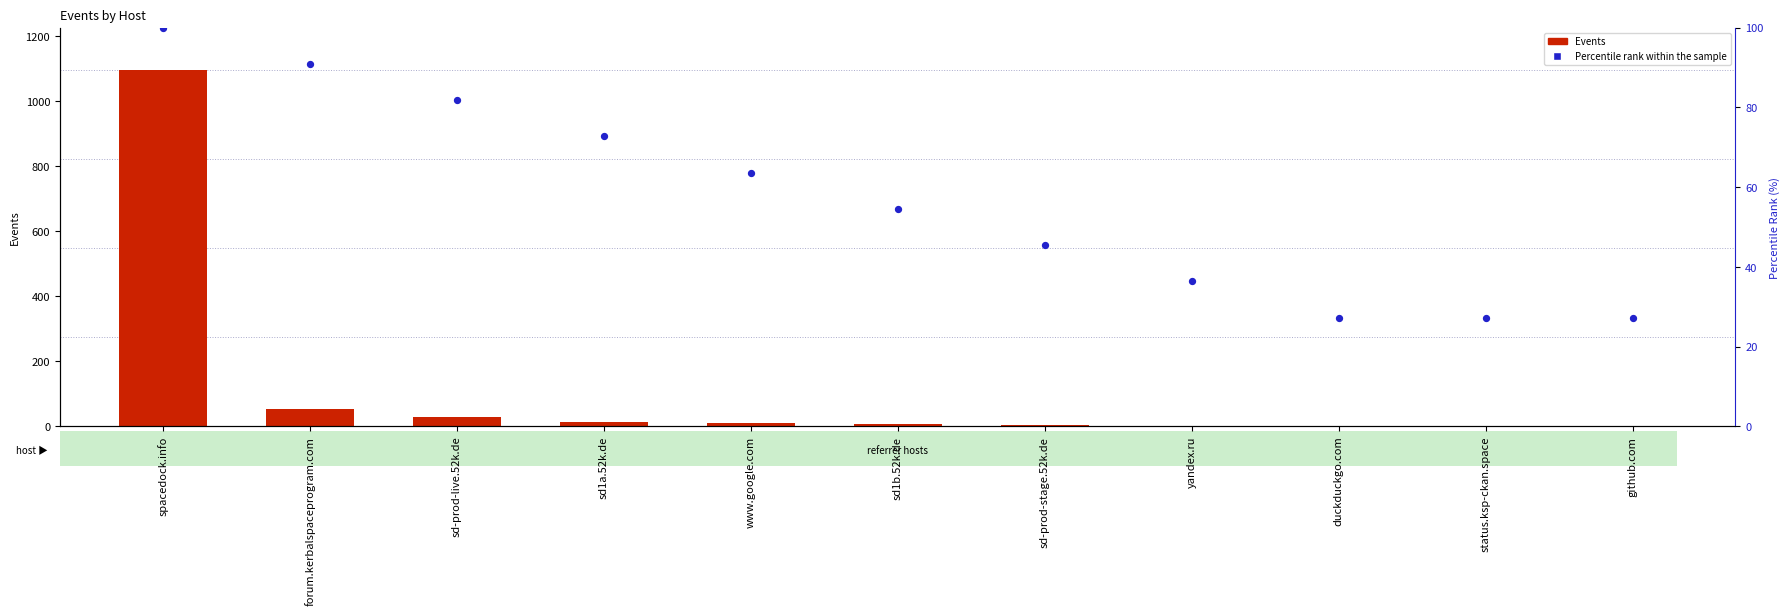

Which series has the widest spread of Y values?

Events